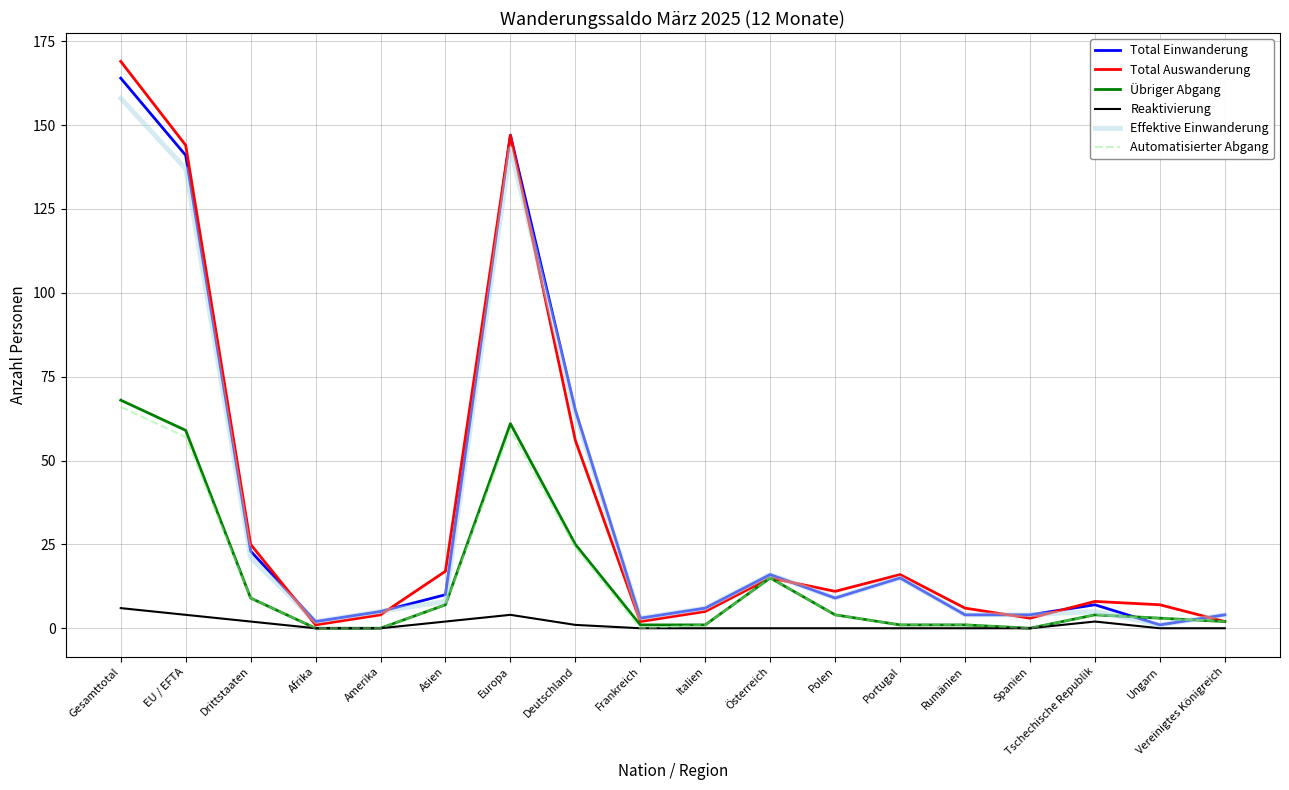

Between Tschechische Republik and Vereinigtes Königreich, which series saw the biggest shift?

Total Auswanderung